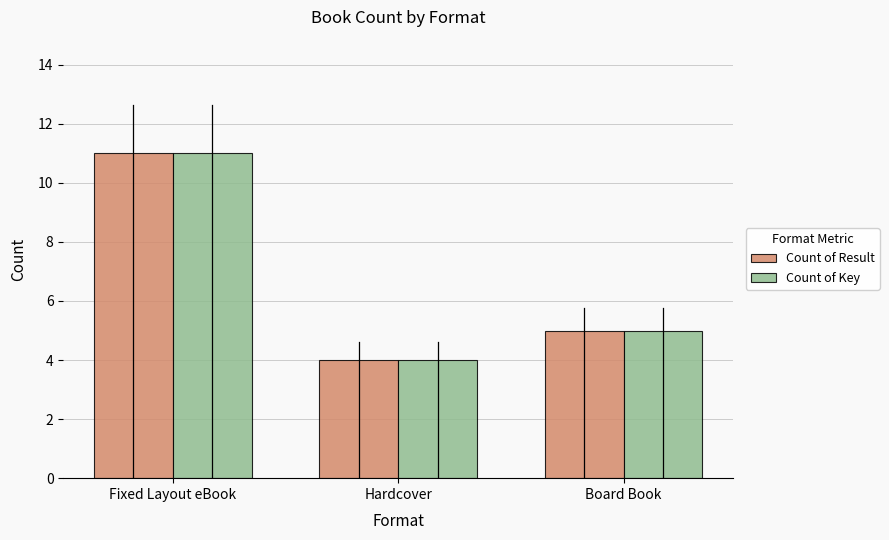

What is the total value across all series at Board Book?

10